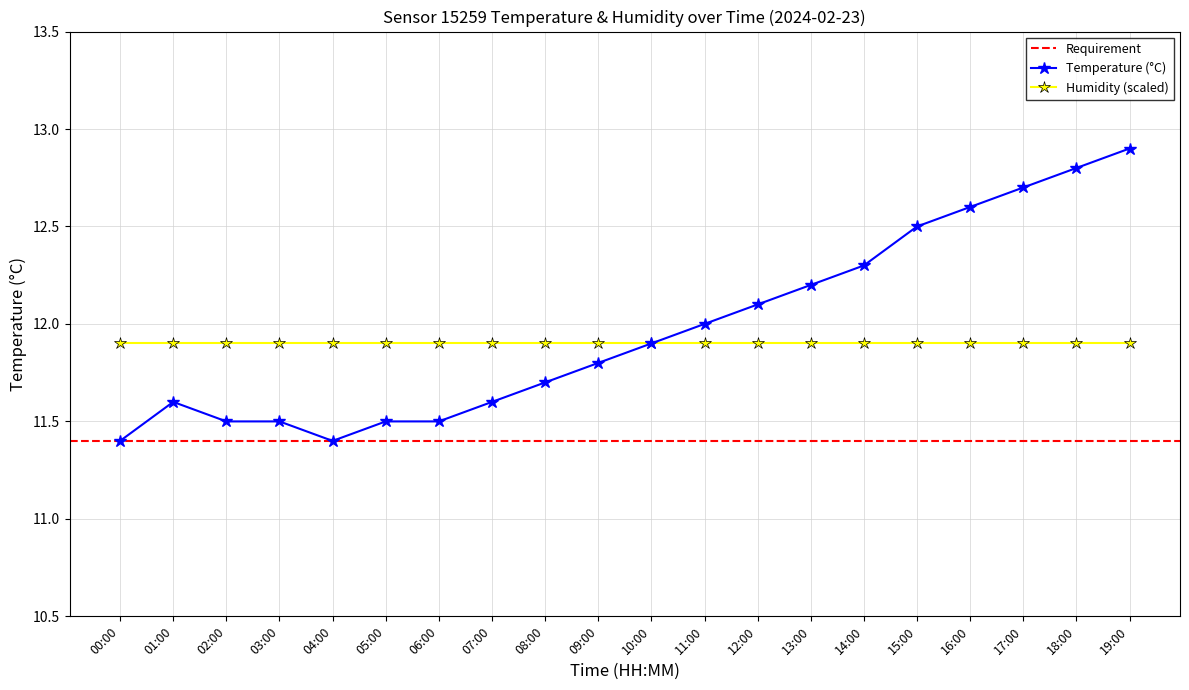

Where is the first local maximum?

01:00